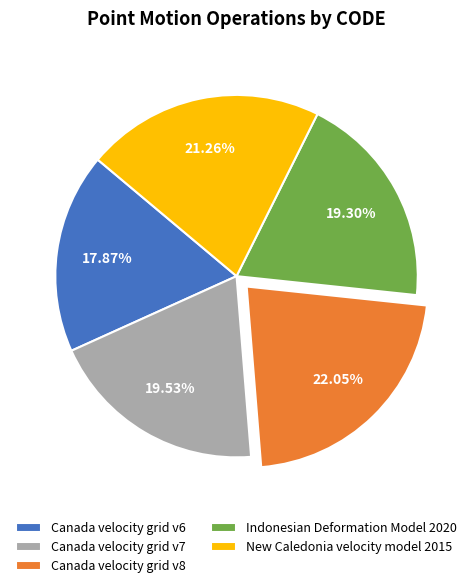

To the nearest percent, what portion does Canada velocity grid v8 represent?

22%